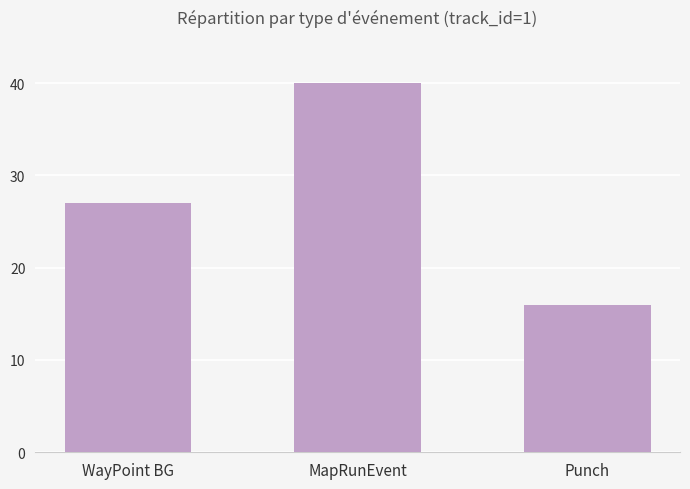

The value at Punch is 16. True or false?

True